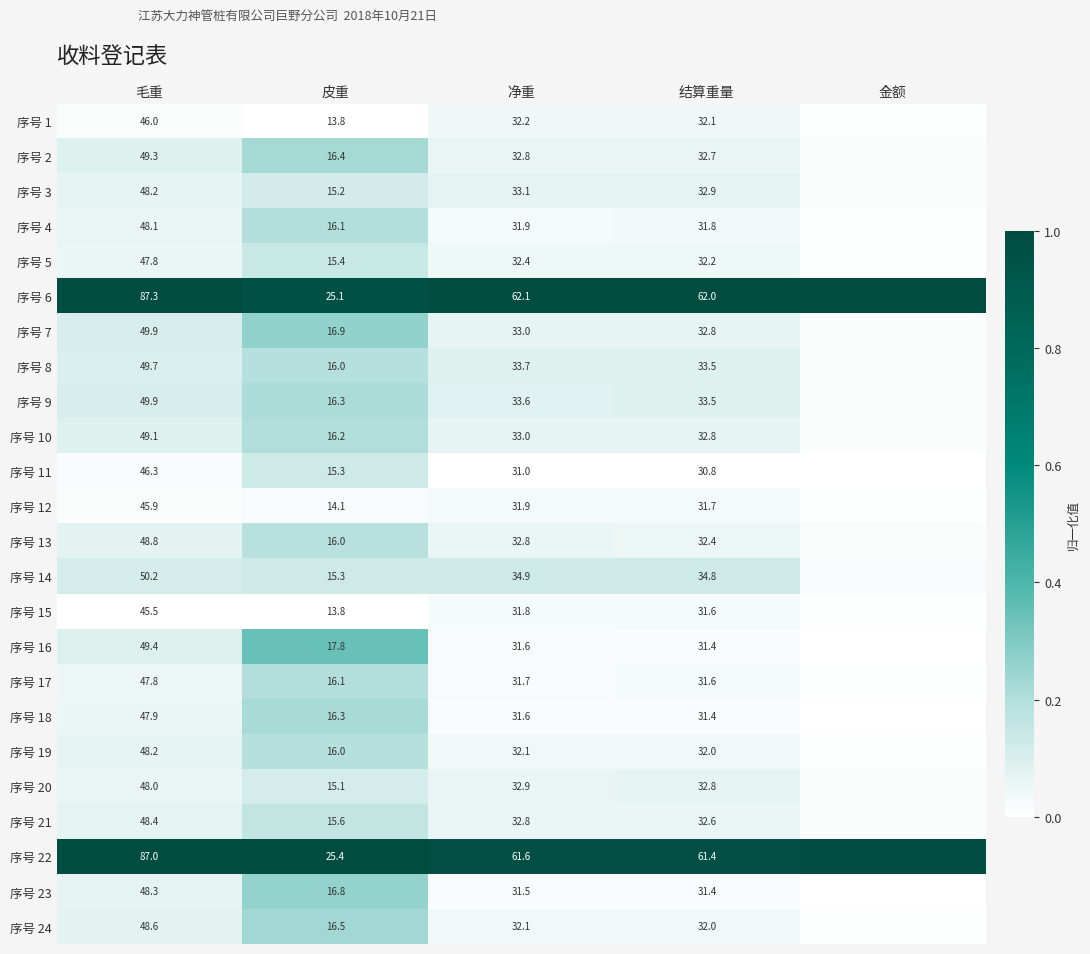

Is the value of 序号 10 at 皮重 greater than the value of 序号 11 at 毛重?

No